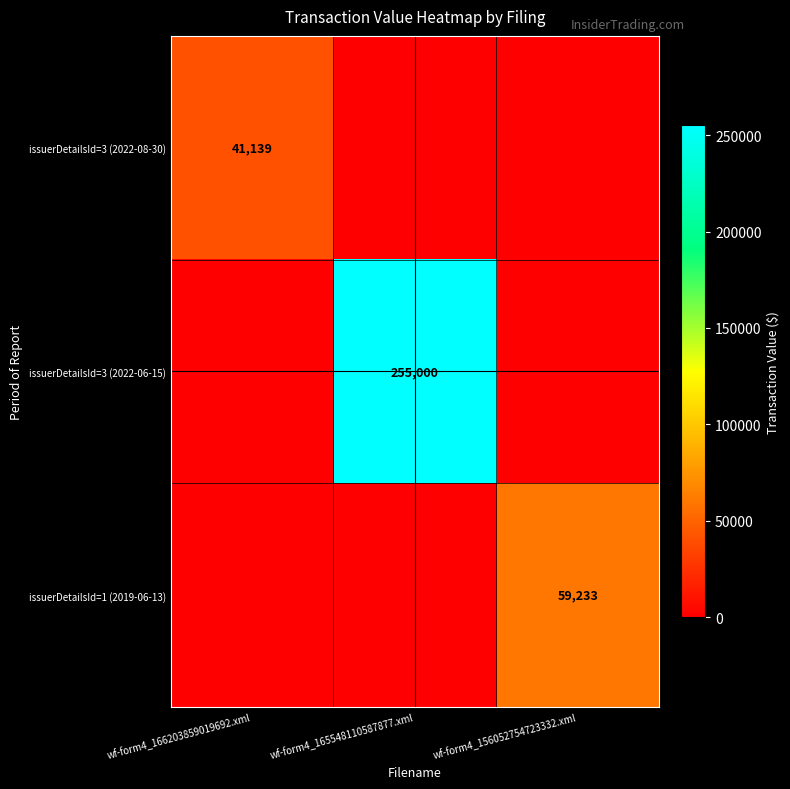

Is it true that issuerDetailsId=3 (2022-08-30) equals 58979 at wf-form4_166203859019692.xml?

False